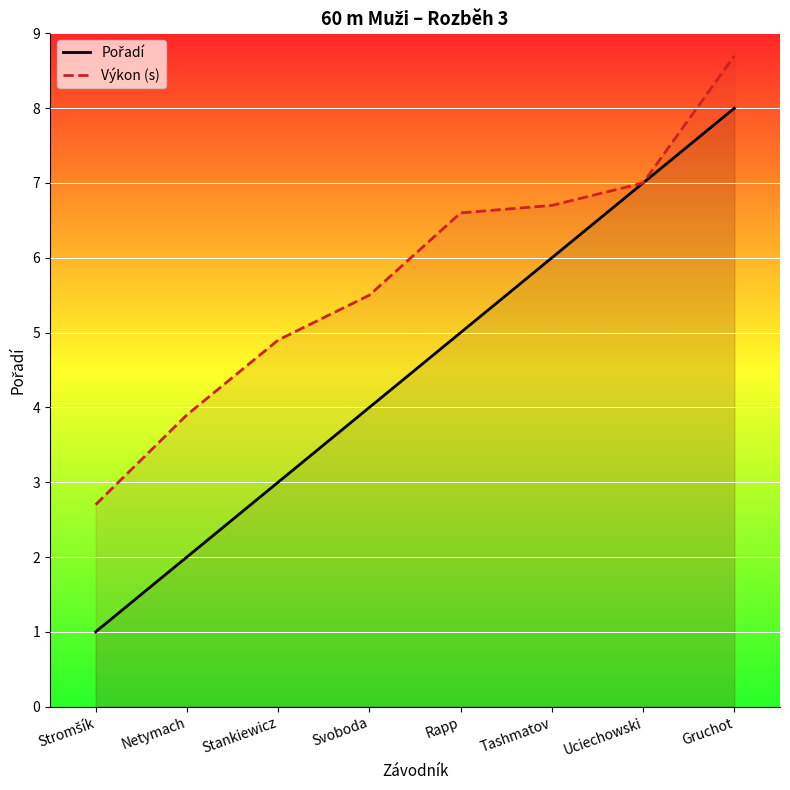

How many lines are shown in the chart?

2